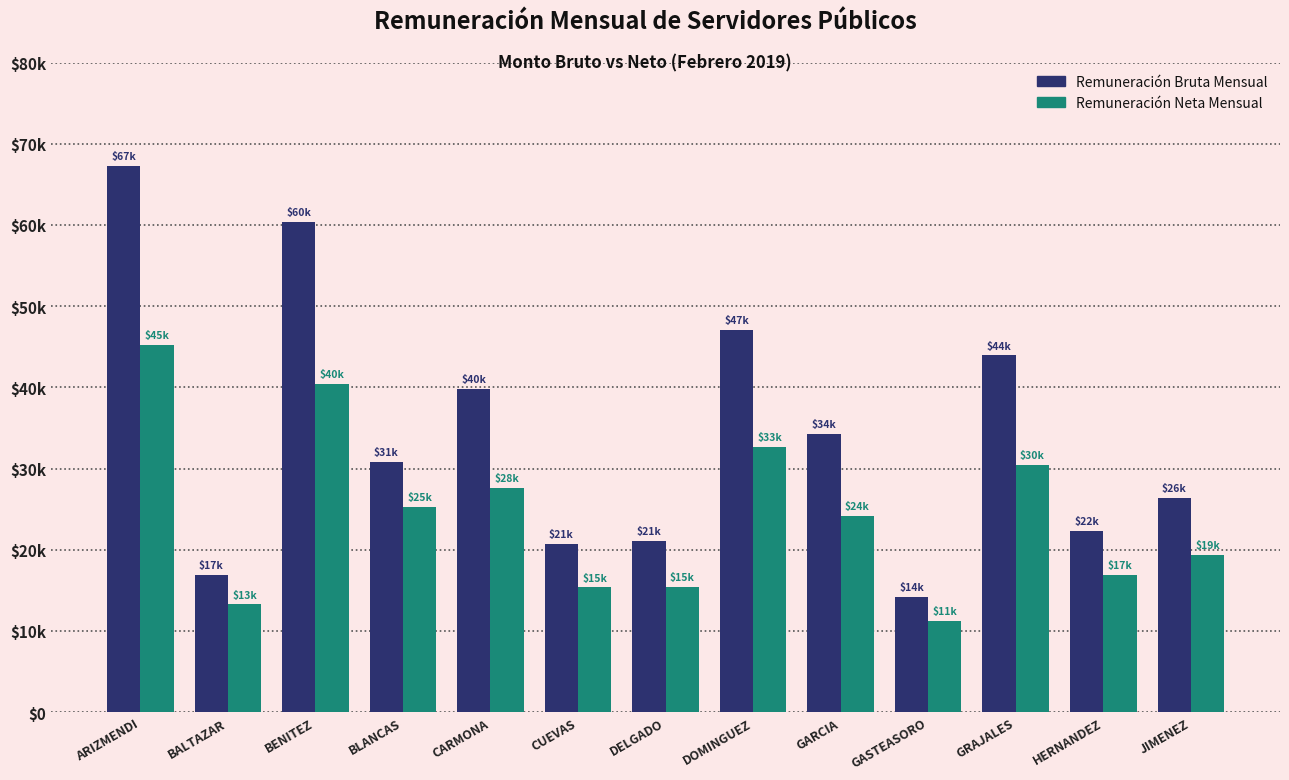

What is the value of the Remuneración Bruta Mensual bar at the 8th from the left?

47102.5